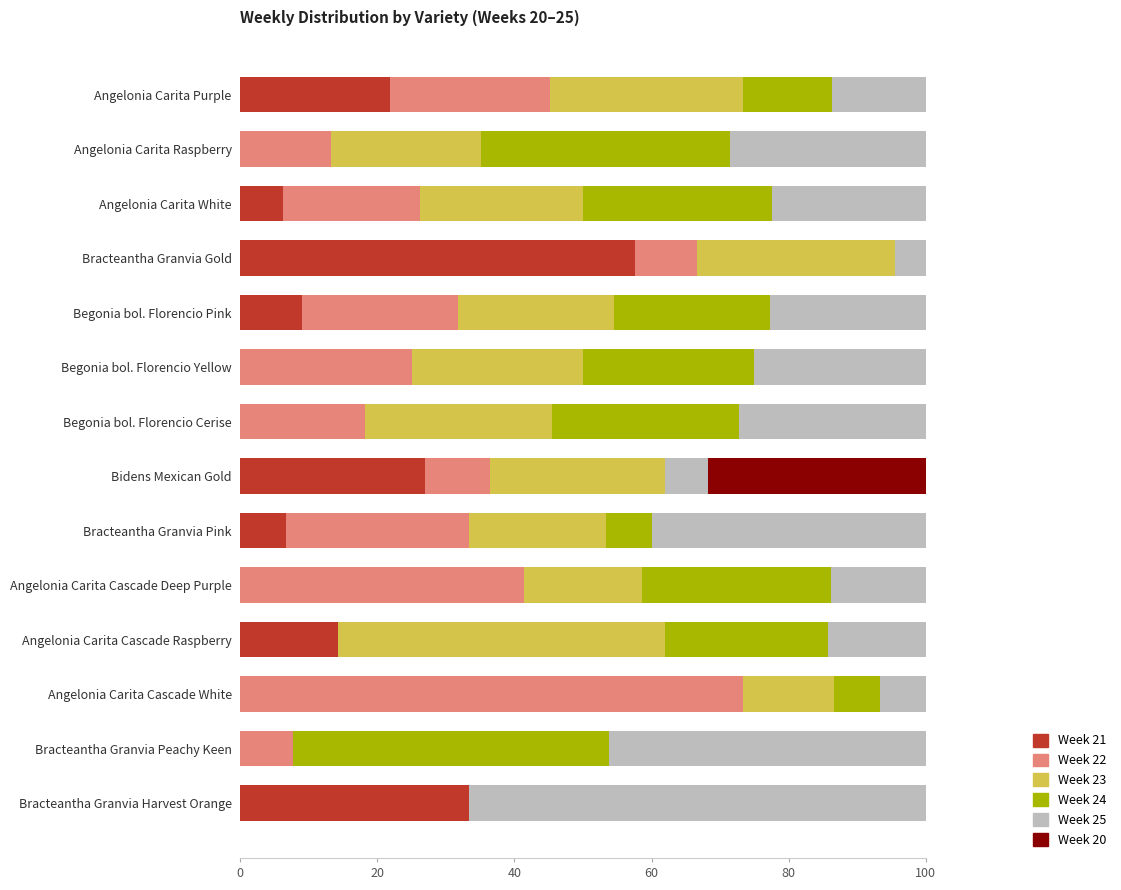

What is the total value across all series at Begonia bol. Florencio Cerise?

100.0